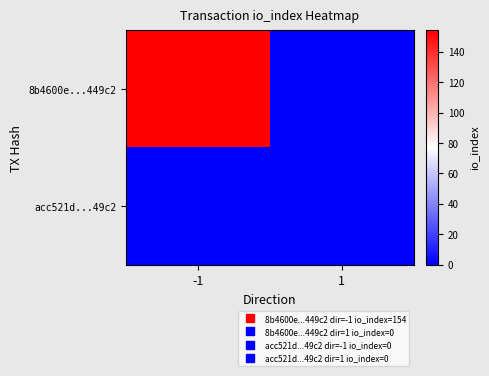

What is the total value across all series at -1?

154